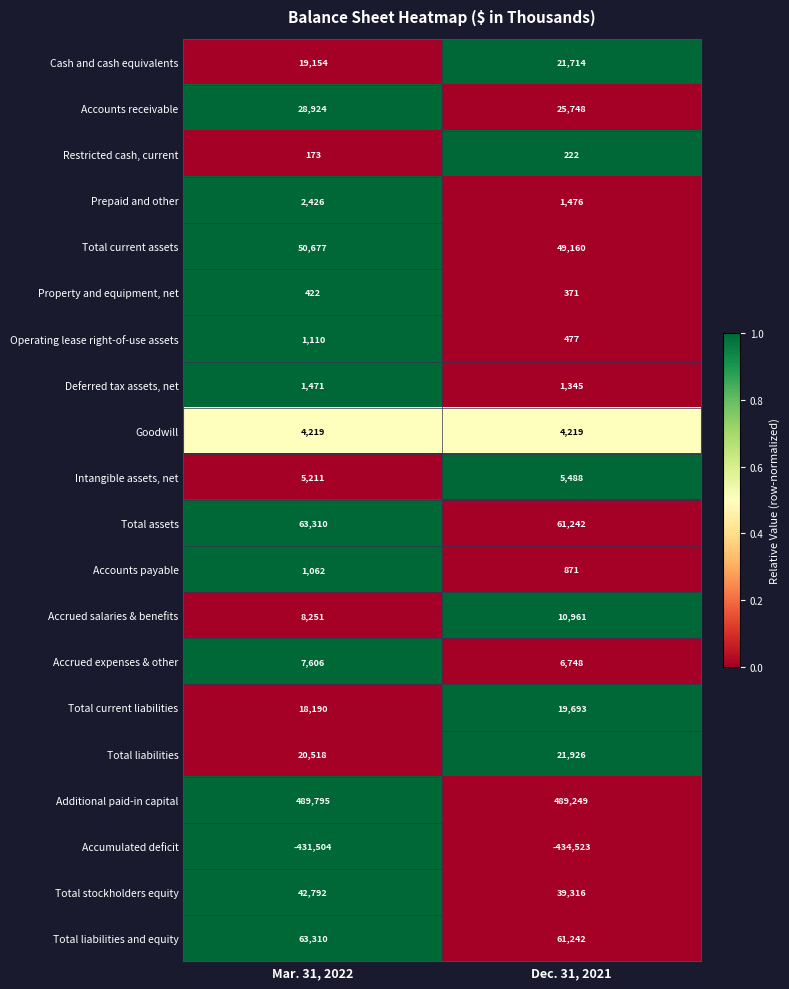

At which category is the sum across all series the highest?

Mar. 31, 2022